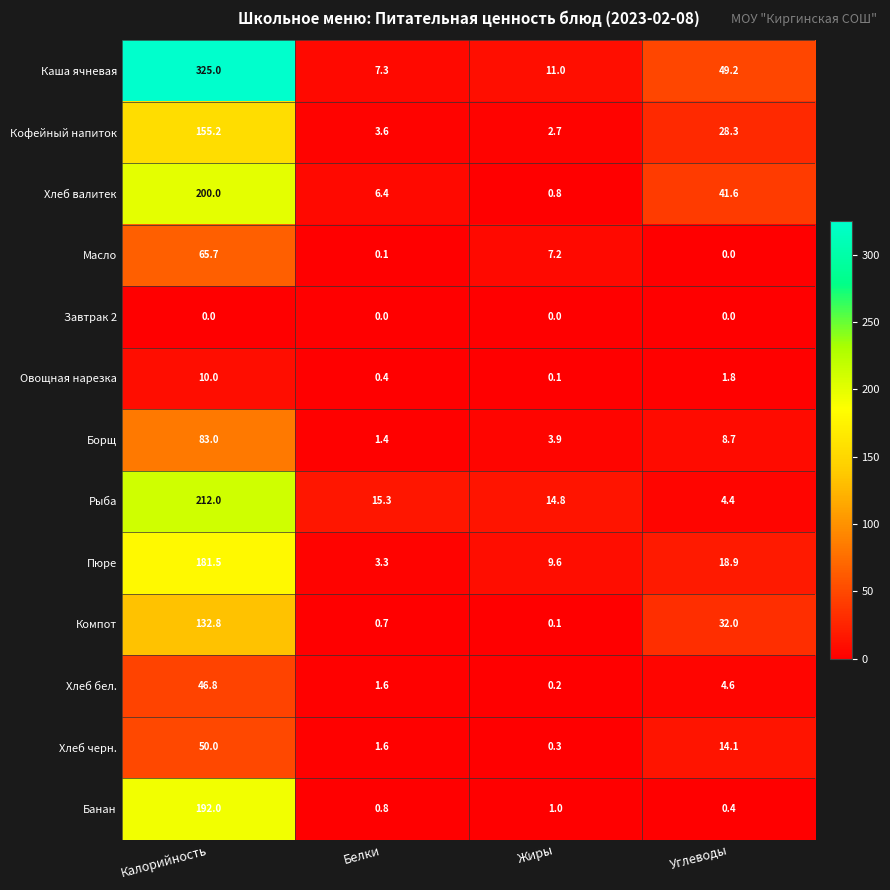

What is the greatest value displayed?

325.0